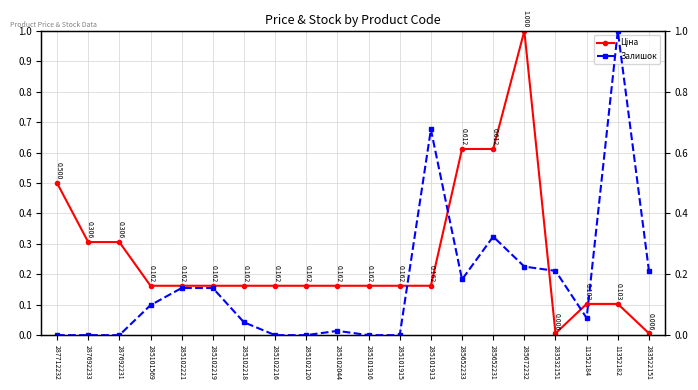

The Ціна series shows 0.2 at 285102219. True or false?

True